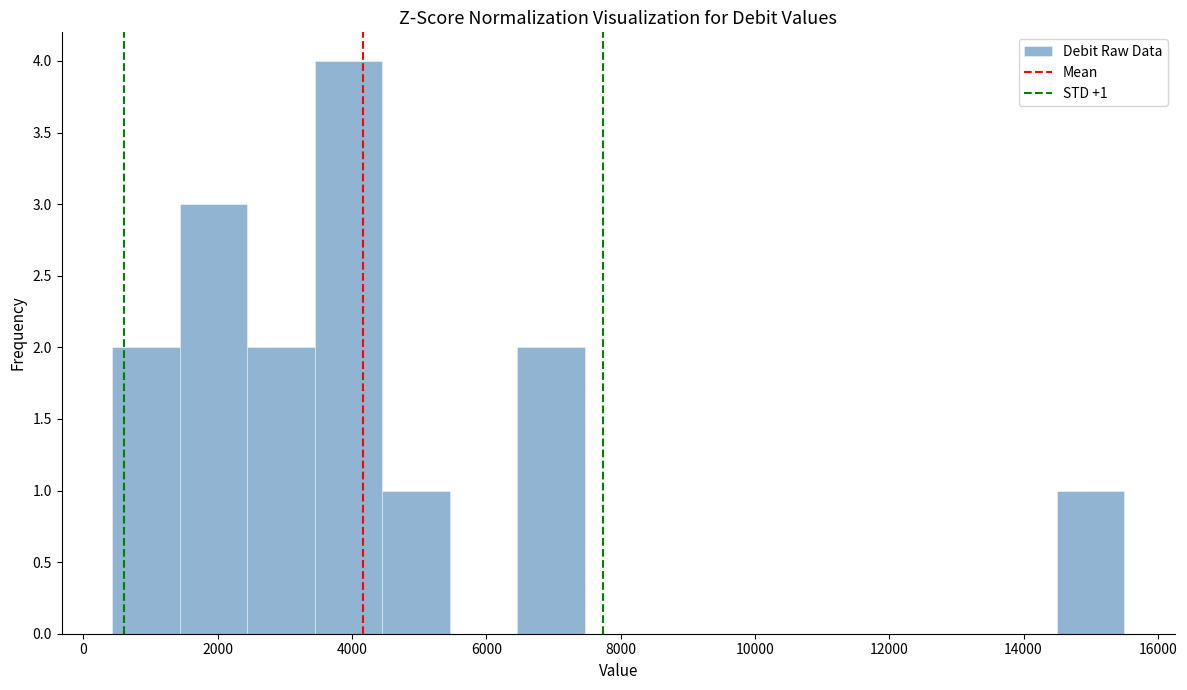

Which range on the x-axis has the tallest bar?

3400 to 4400